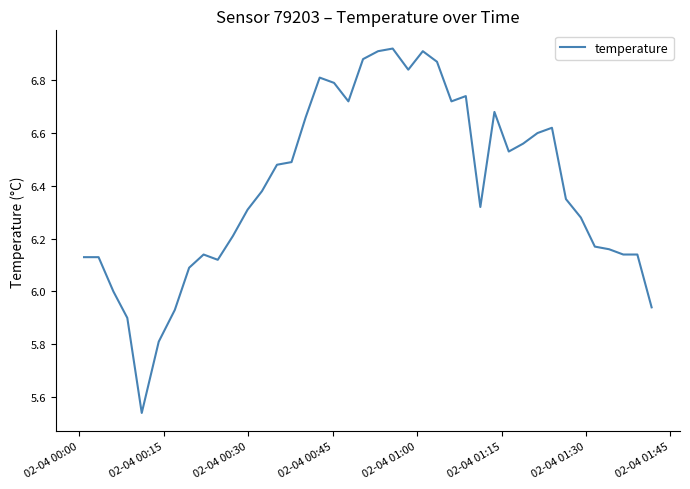

What is the difference between the maximum and minimum values?

1.4